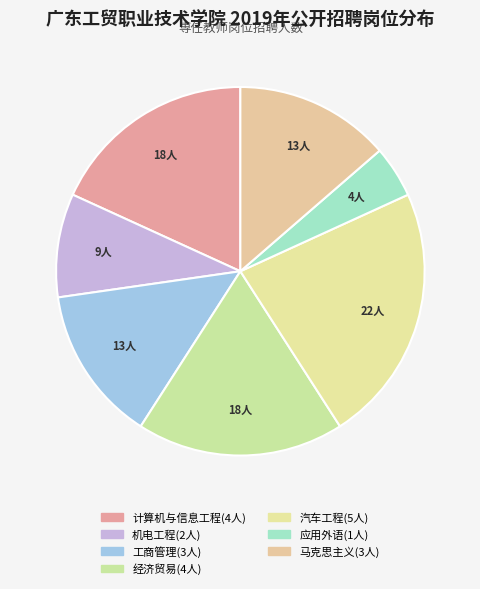

Rank the categories by value from highest to lowest.

汽车工程学院, 计算机与信息工程学院, 经济贸易学院, 工商管理学院, 马克思主义学院, 机电工程学院, 应用外语学院